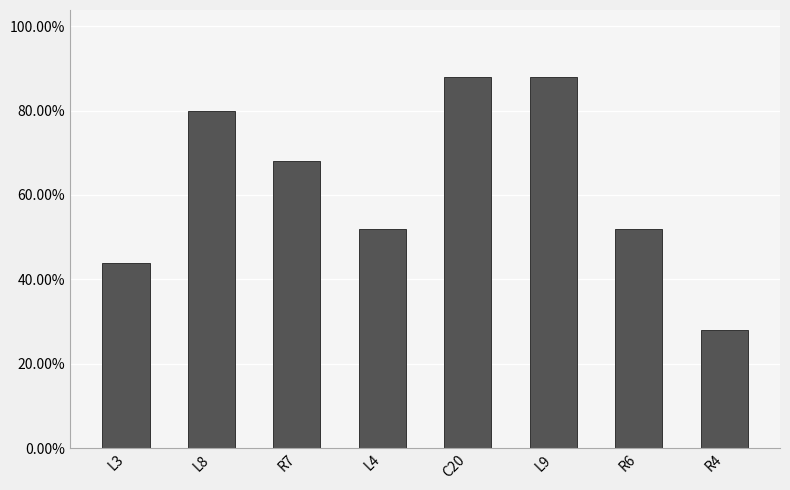

Are the bars horizontal?

No